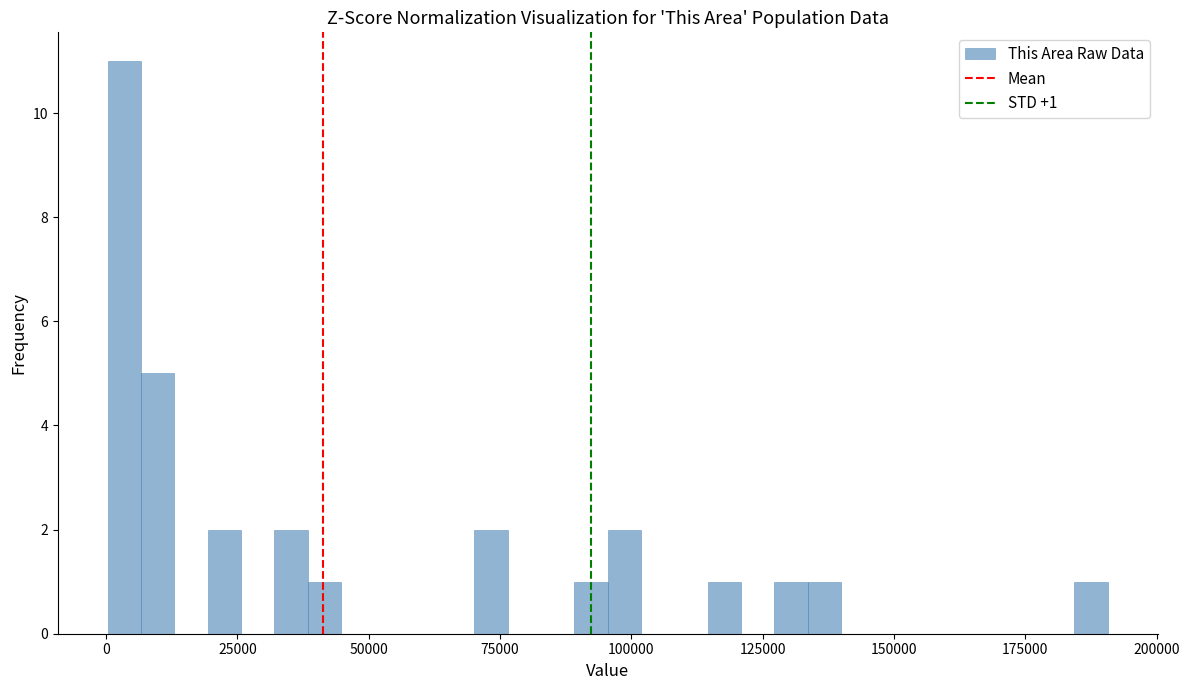

Read against the x-axis, roughly where is the centre of the tallest bar?

5000